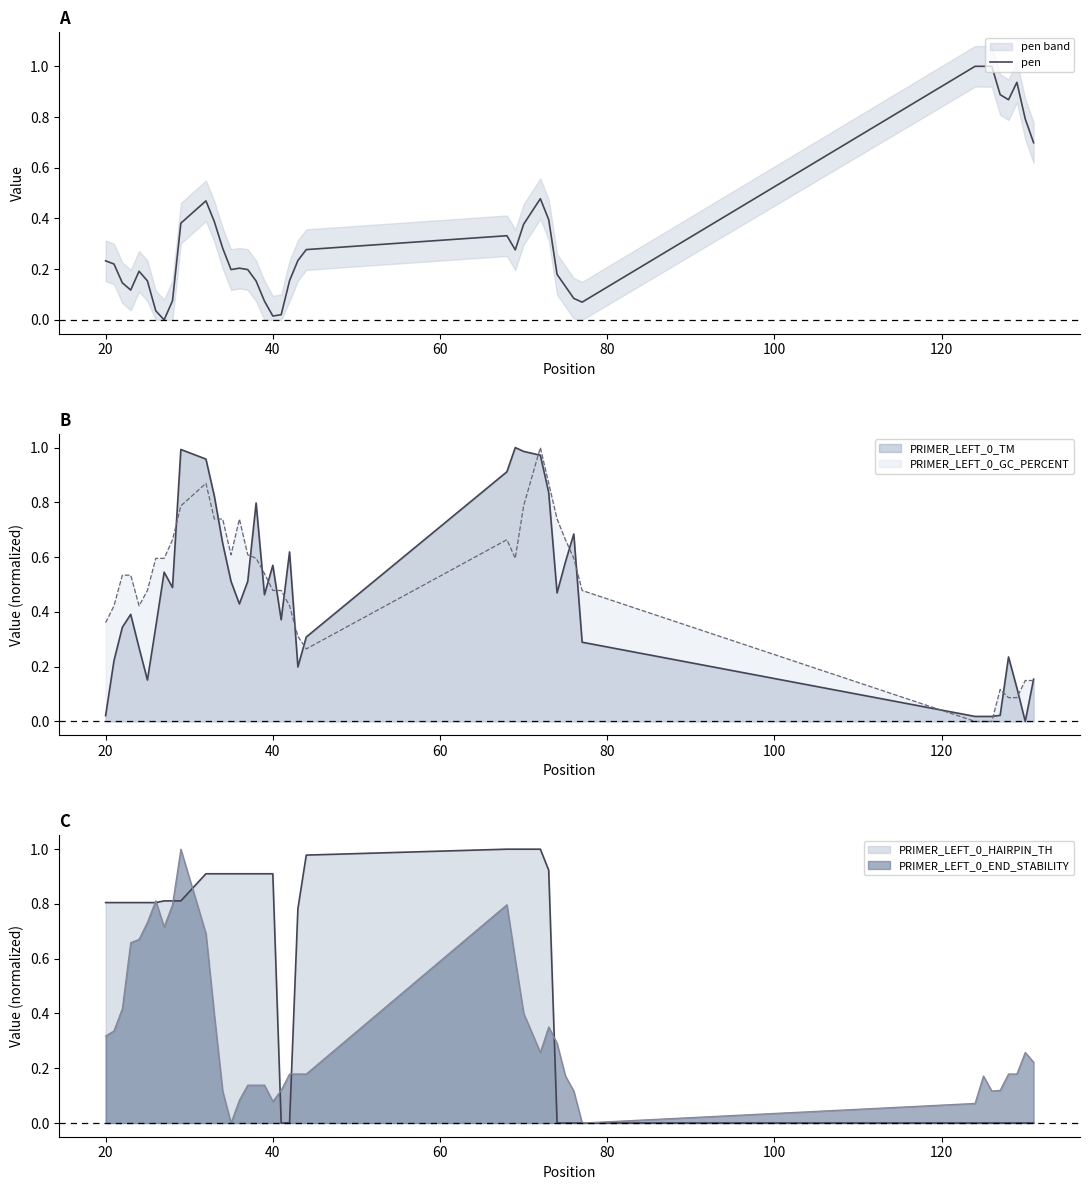

What is the difference between the values at 38 and 18?

0.8